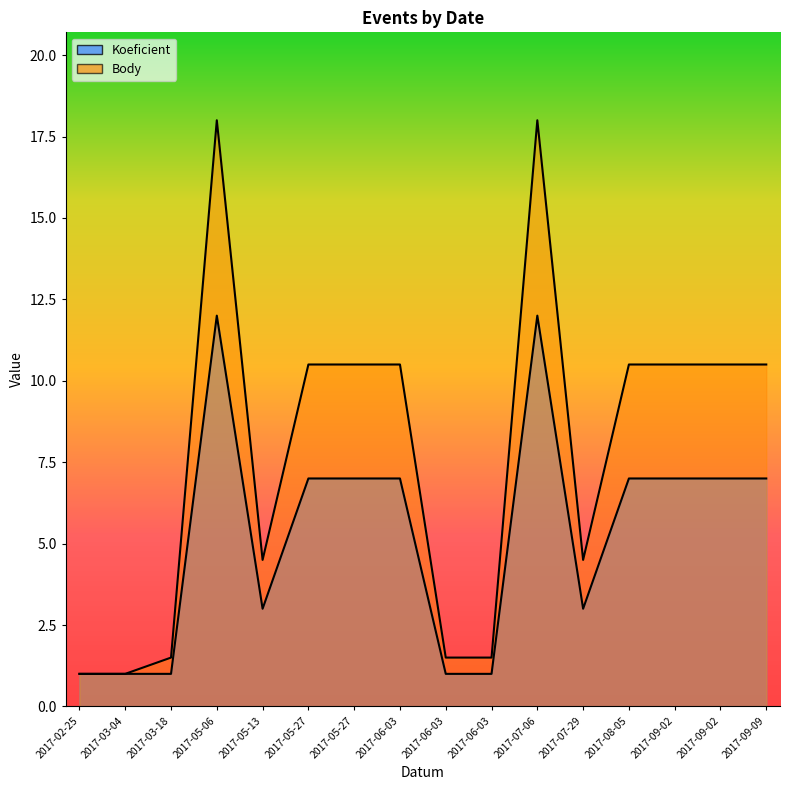

True or false: Body and Koeficient cross at least once.

False